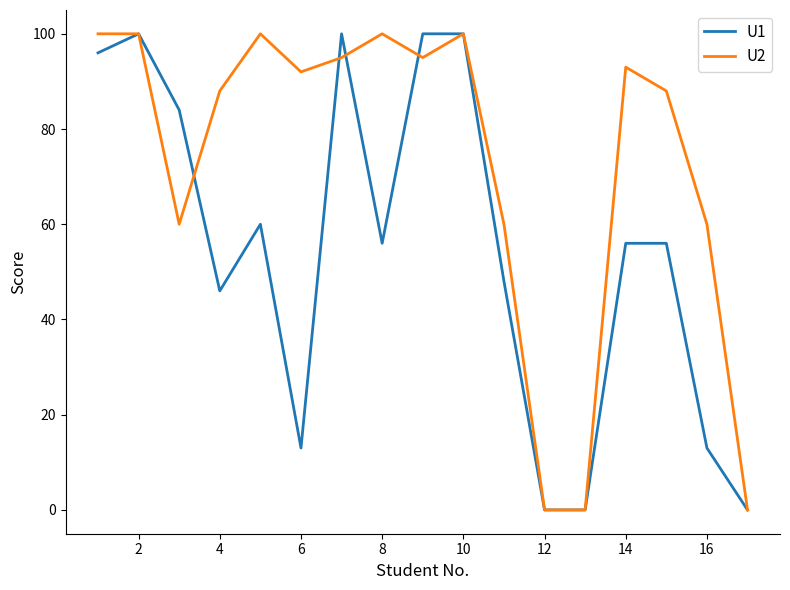

Does the chart have visible grid lines?

No